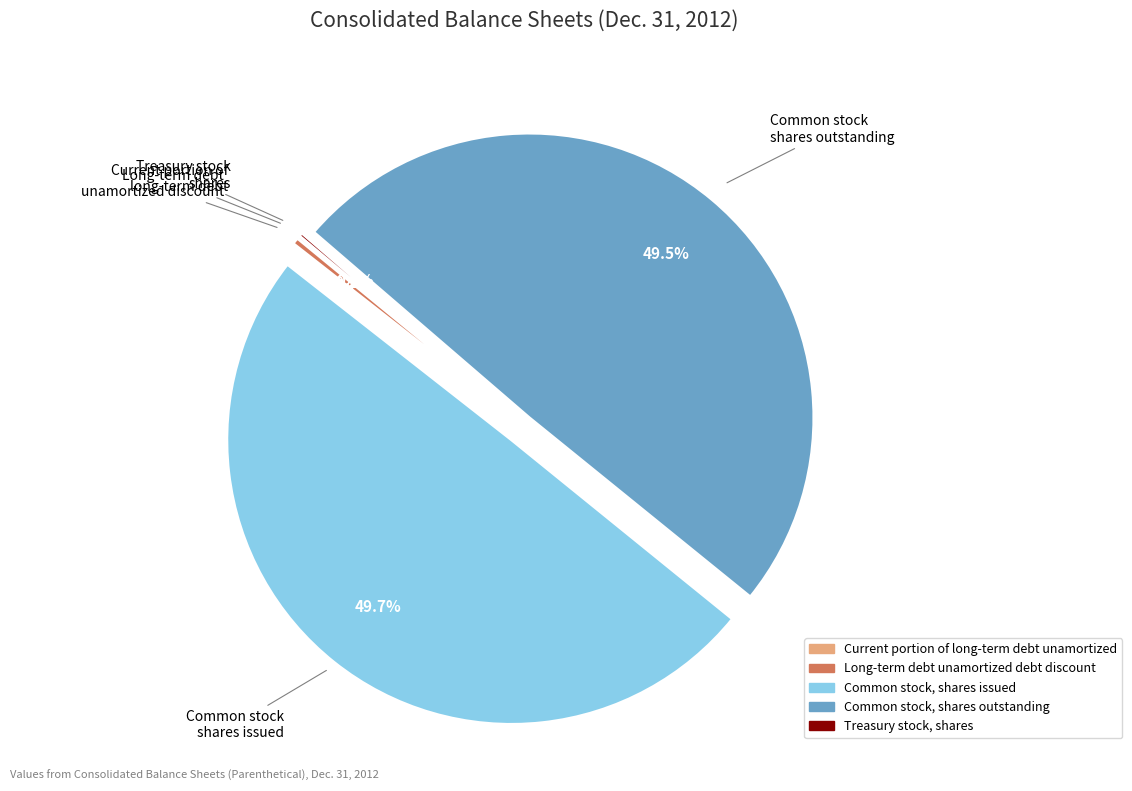

The Long-term debt unamortized debt discount slice represents 8% of the pie. True or false?

False